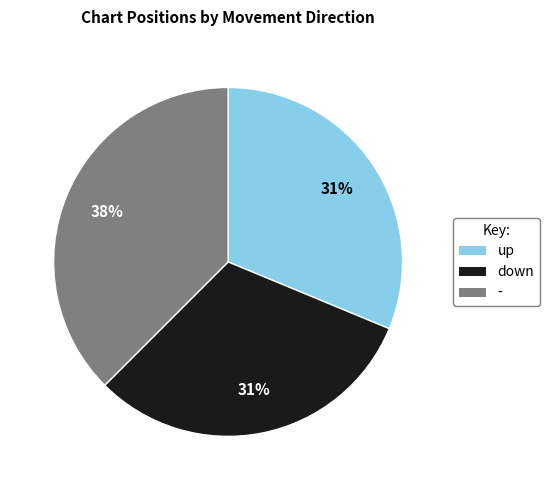

Which category has the biggest portion of the pie?

-